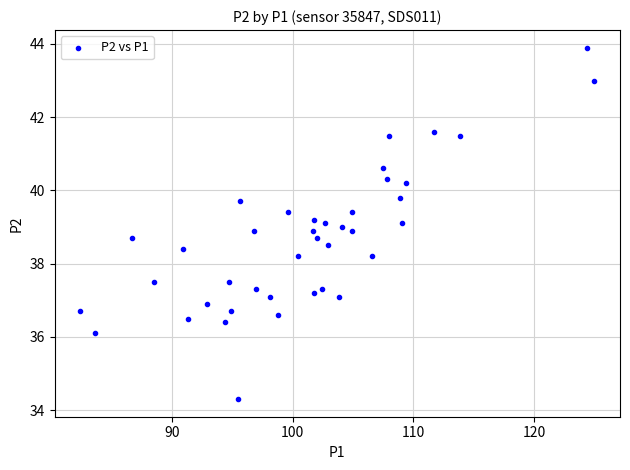

What is the range of X values (max minus min)?

42.6